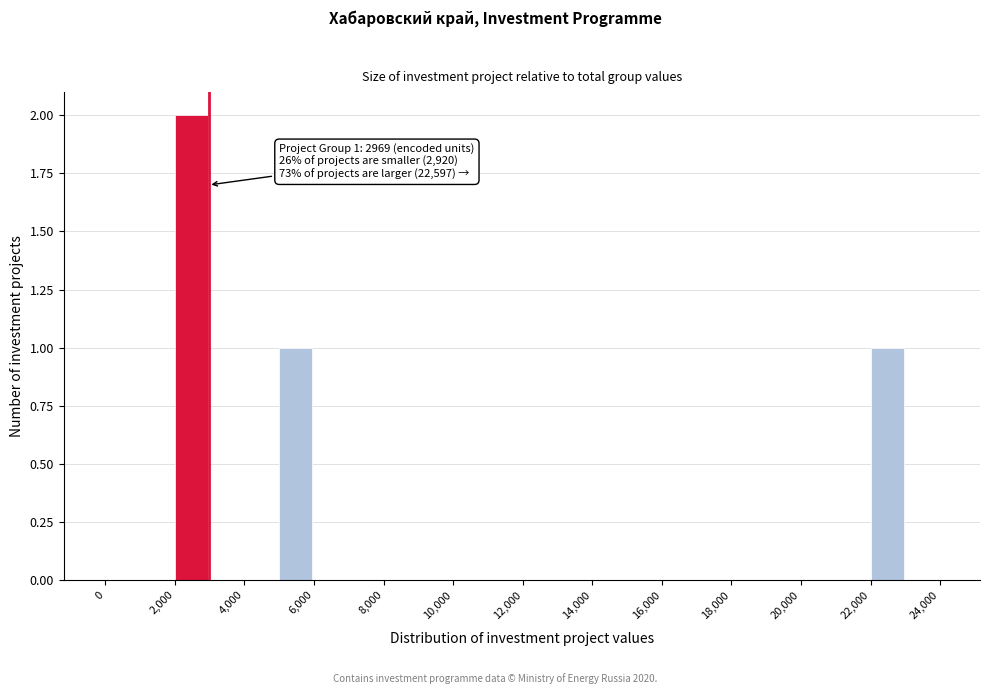

Over which range of the x-axis is the bar tallest?

2000 to 3000